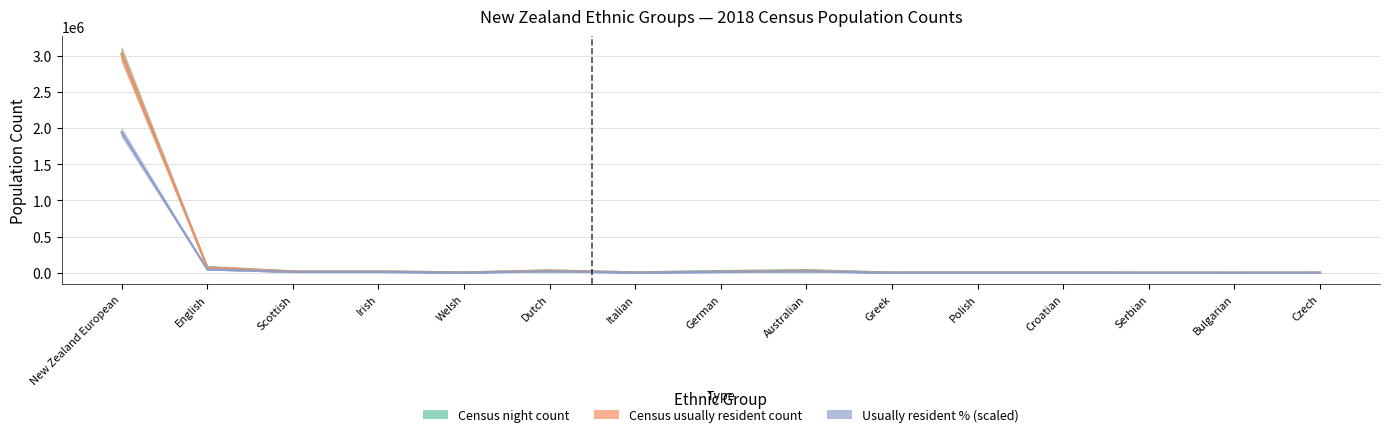

Does the chart have visible grid lines?

Yes